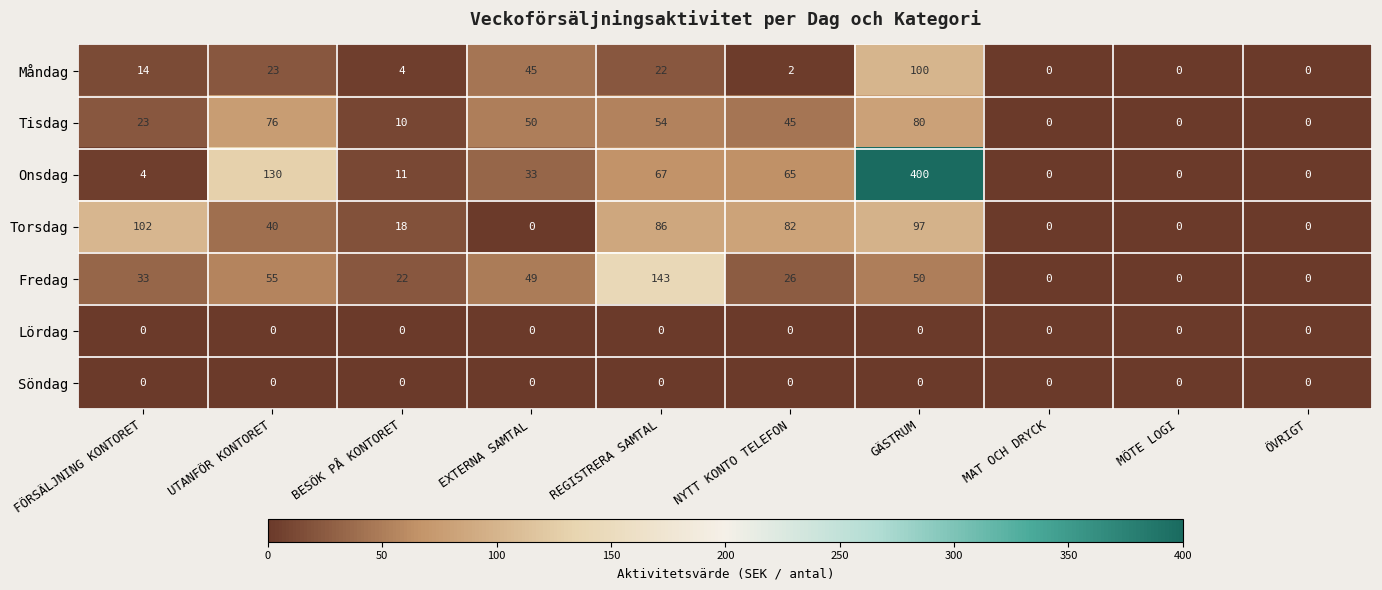

Is it true that Fredag equals 14 at FÖRSÄLJNING KONTORET?

False